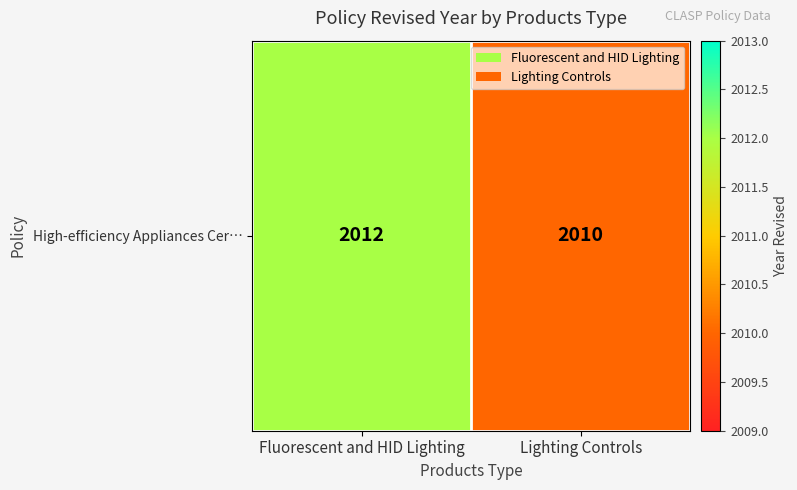

At which category does the chart reach its minimum across all series?

Lighting Controls